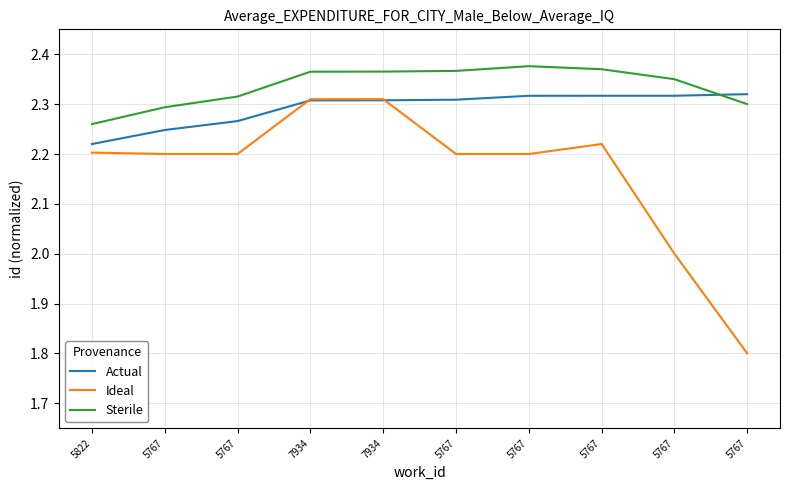

How many lines are shown in the chart?

3